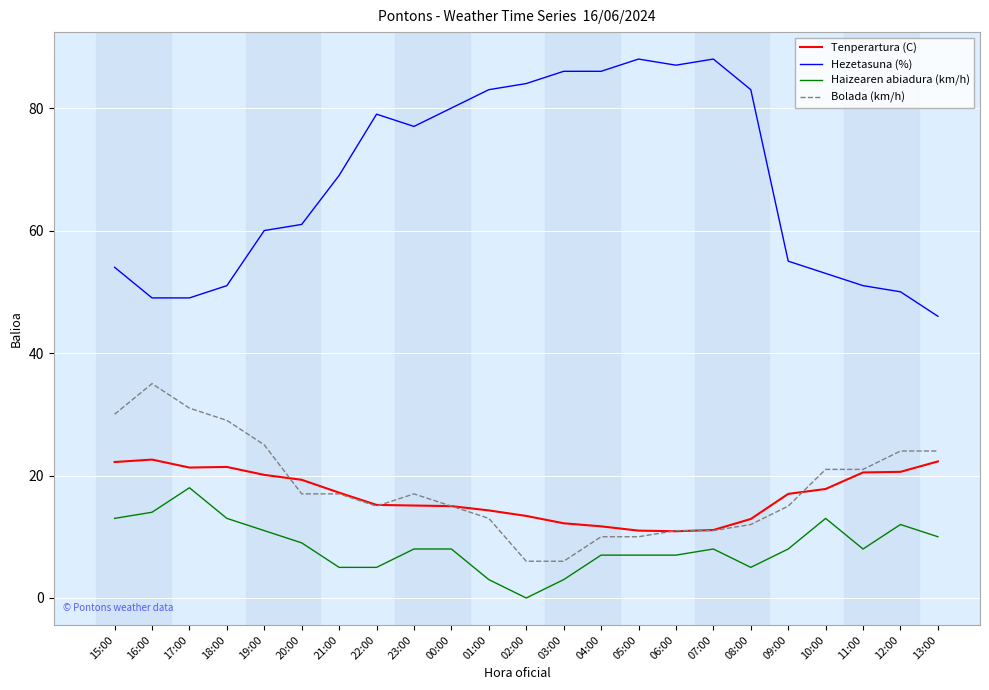

Count the number of categories in the chart.

23